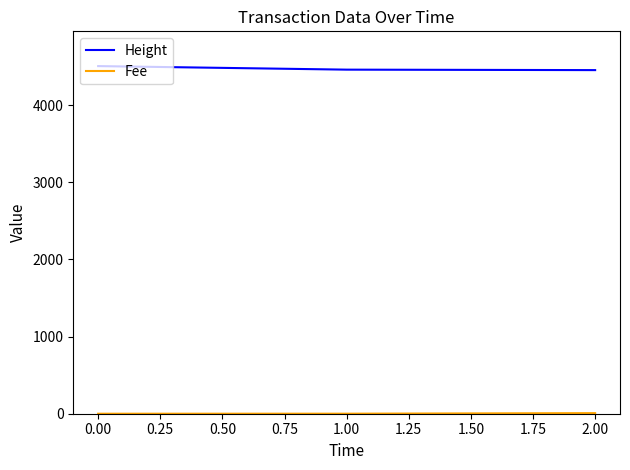

What is the sum of all Height values?

13417.0